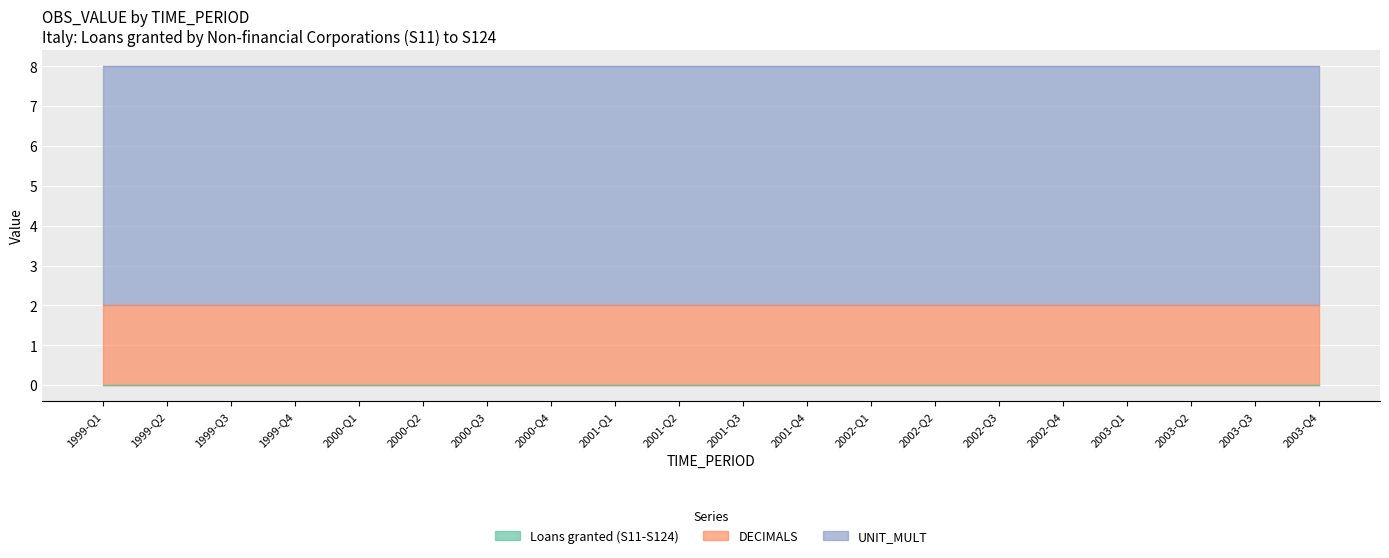

True or false: UNIT_MULT and DECIMALS intersect in this chart.

False